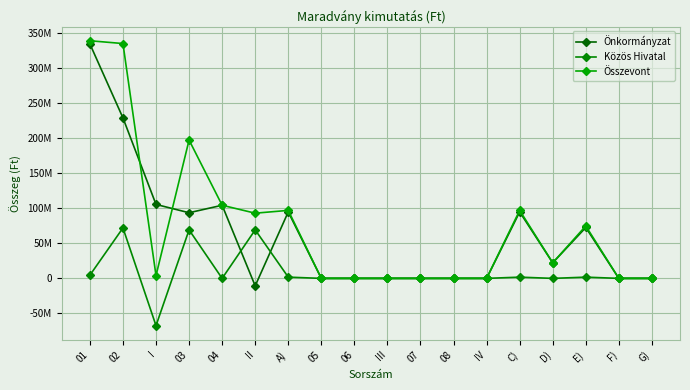

What is the total value across all series at A)?

193903559